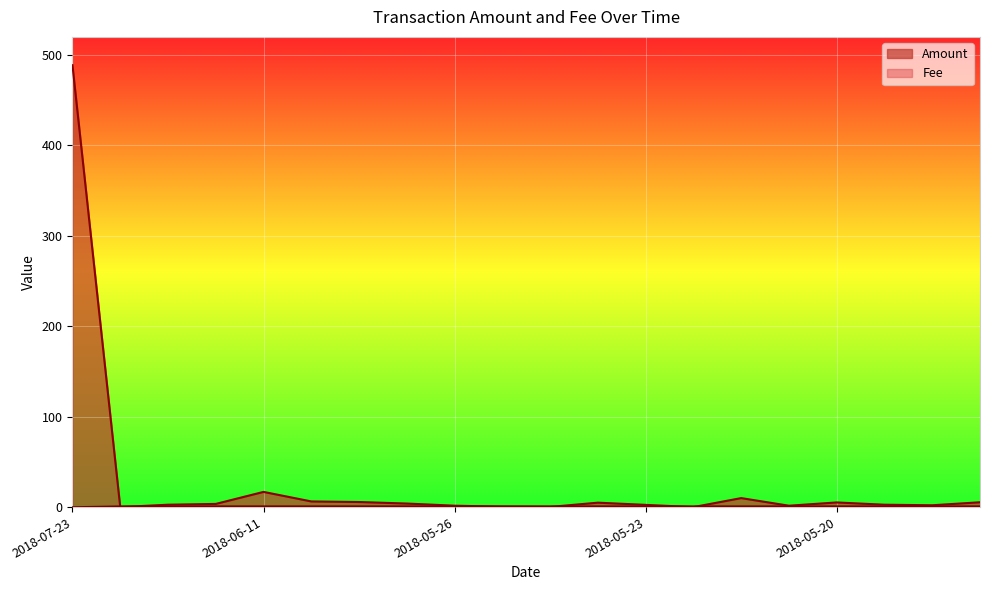

How many intersections are there between Fee and Amount?

6